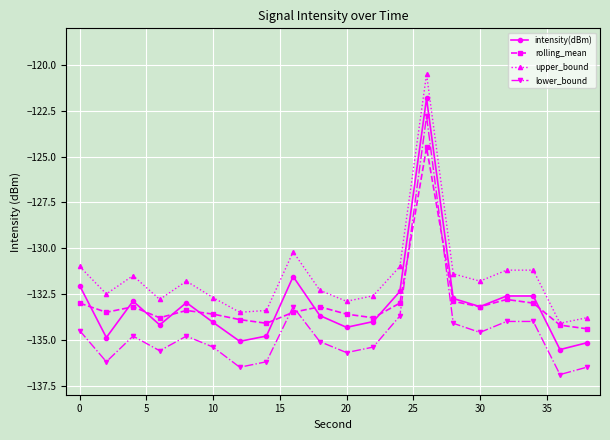

What is the highest value of the rolling_mean series?

-124.5